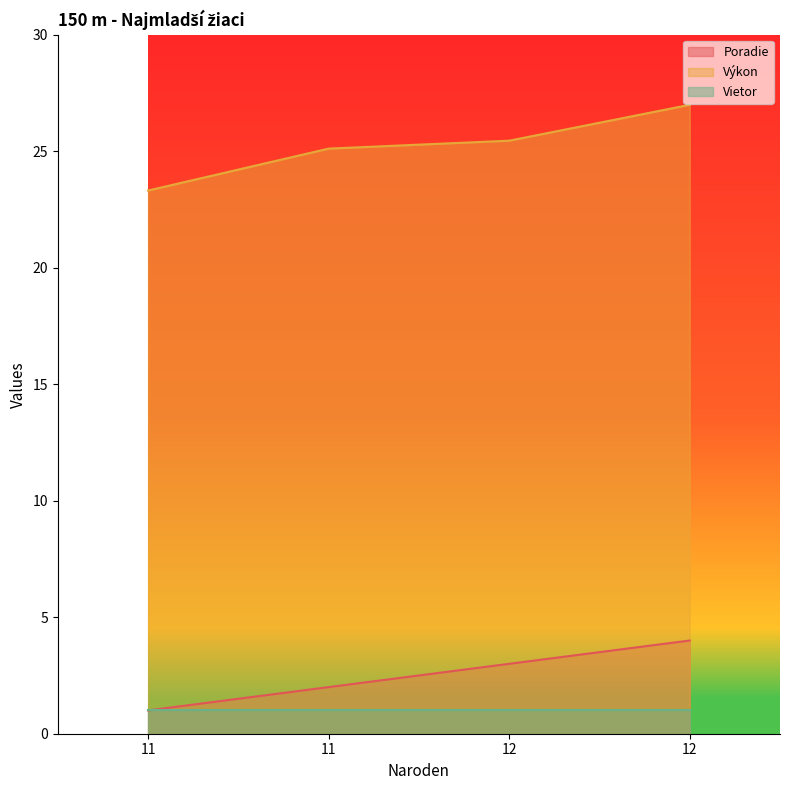

What are all the series names shown in the legend?

Poradie, Výkon, Vietor